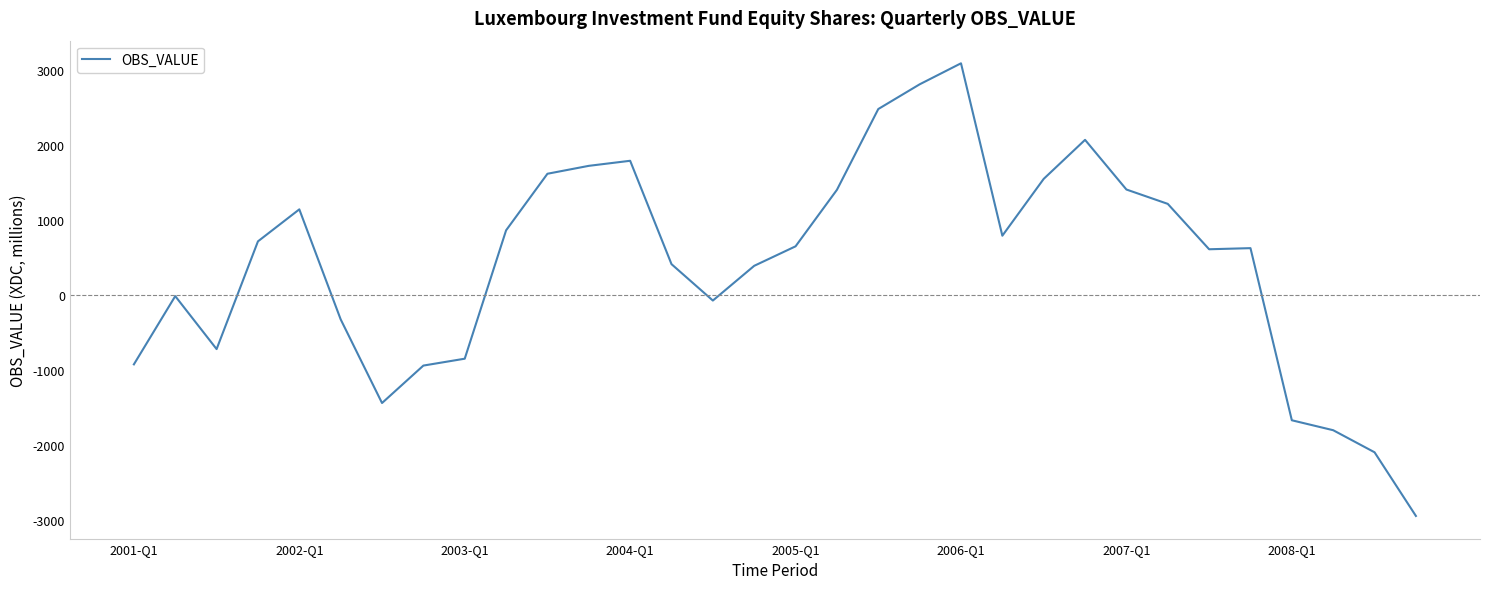

How many lines are shown in the chart?

1